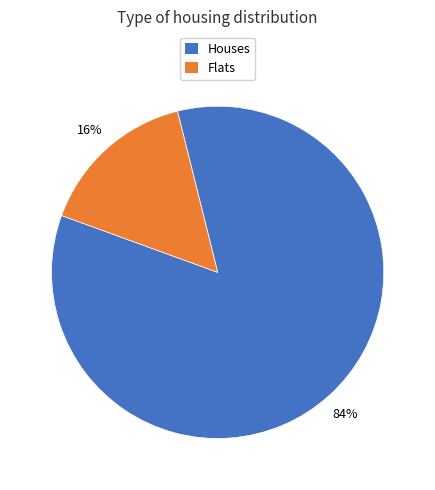

Does any single category account for the majority?

Yes